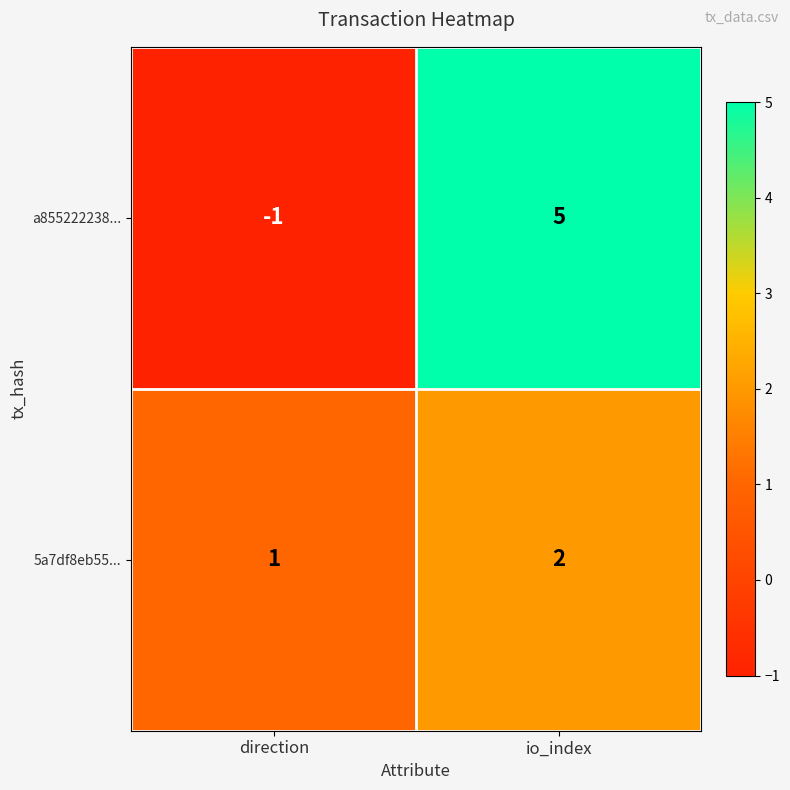

What is the sum of the a855222238... values at direction and io_index?

4